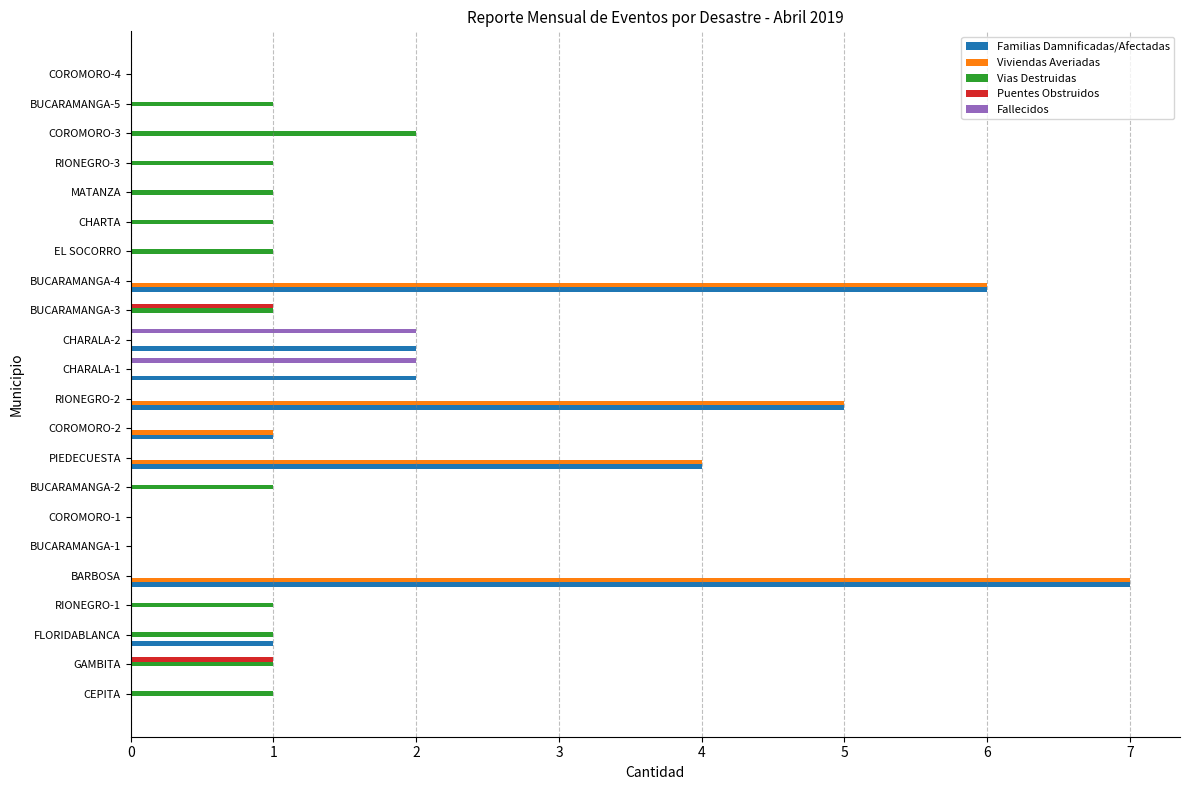

Which category has the highest value in the Familias Damnificadas/Afectadas series?

BARBOSA